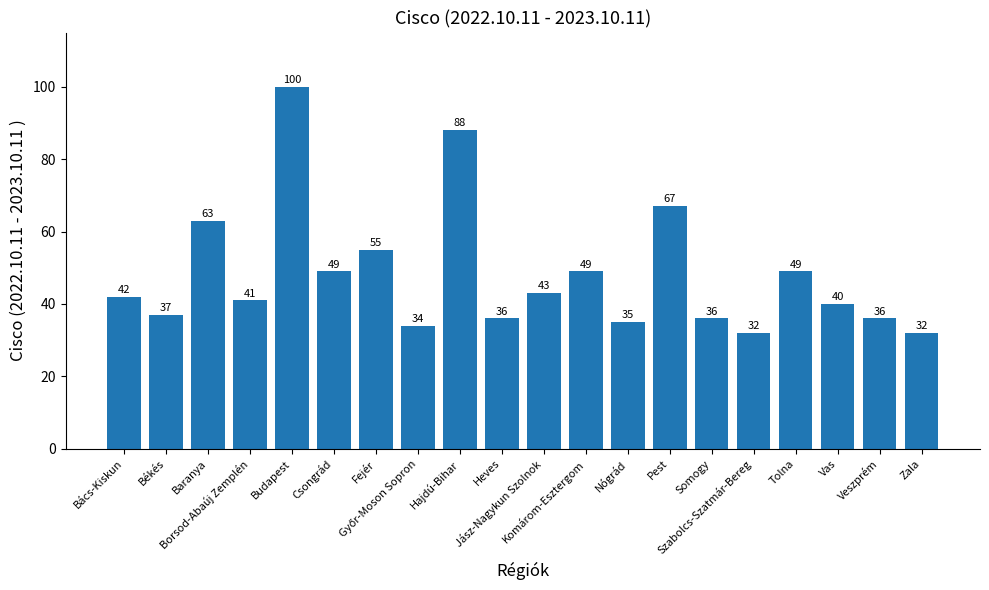

The value at Komárom-Esztergom is 25. True or false?

False